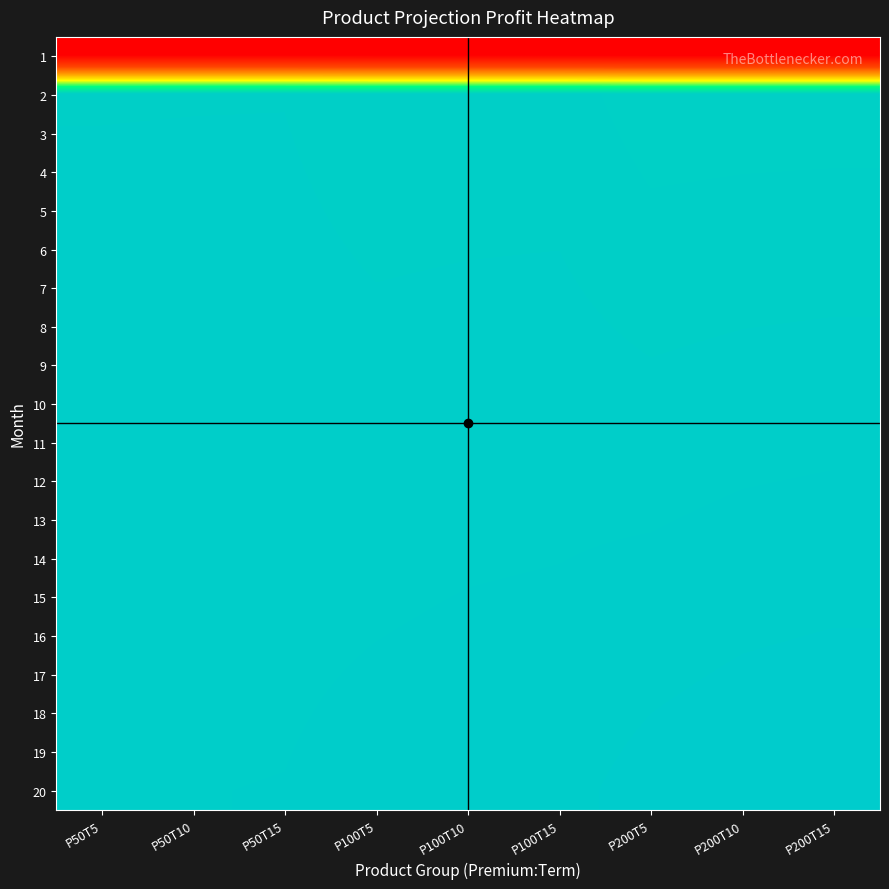

At P200T10, list the series in order from smallest to largest.

1, 2, 3, 4, 5, 6, 7, 8, 9, 10, 11, 12, 13, 14, 15, 16, 17, 18, 19, 20